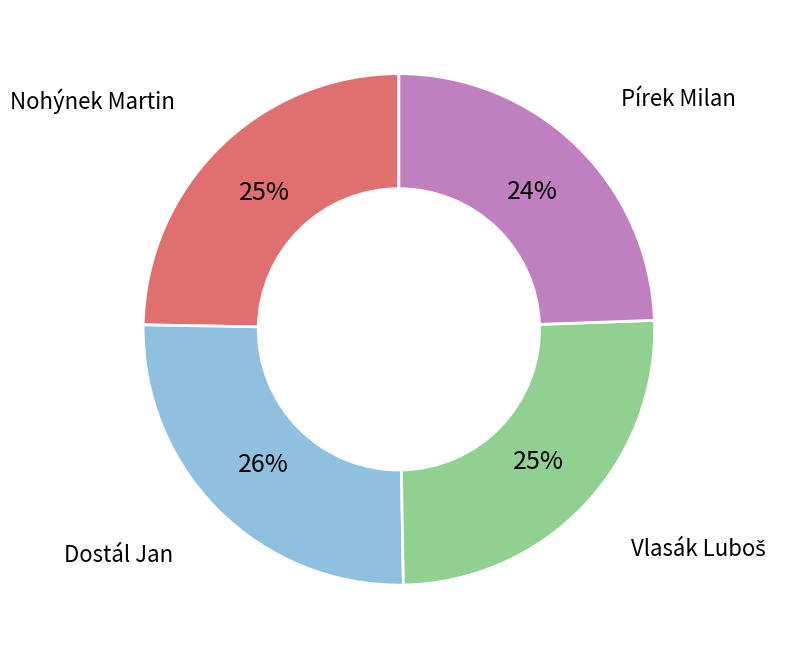

What percentage is the Pírek Milan slice, to the nearest percent?

24%